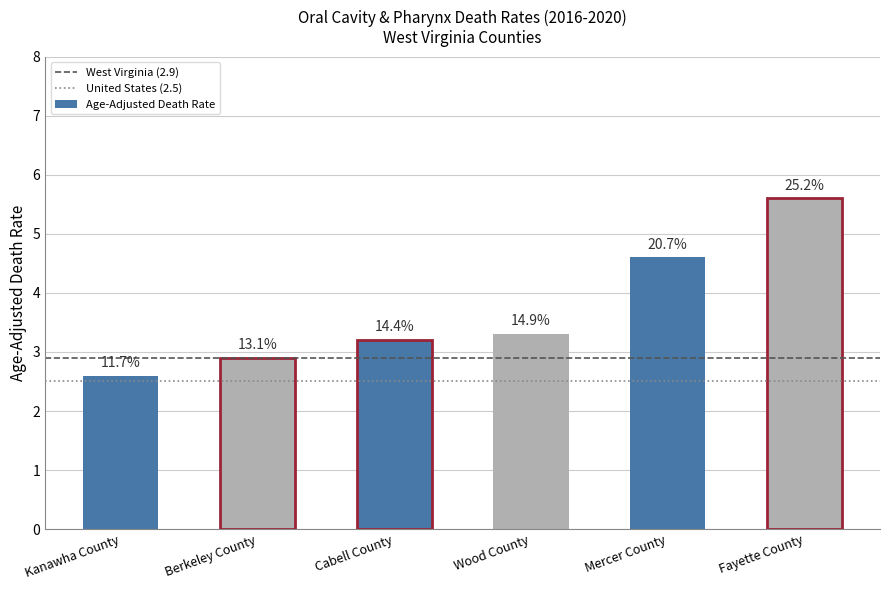

What is the average value of the United States (2.5) series?

2.5